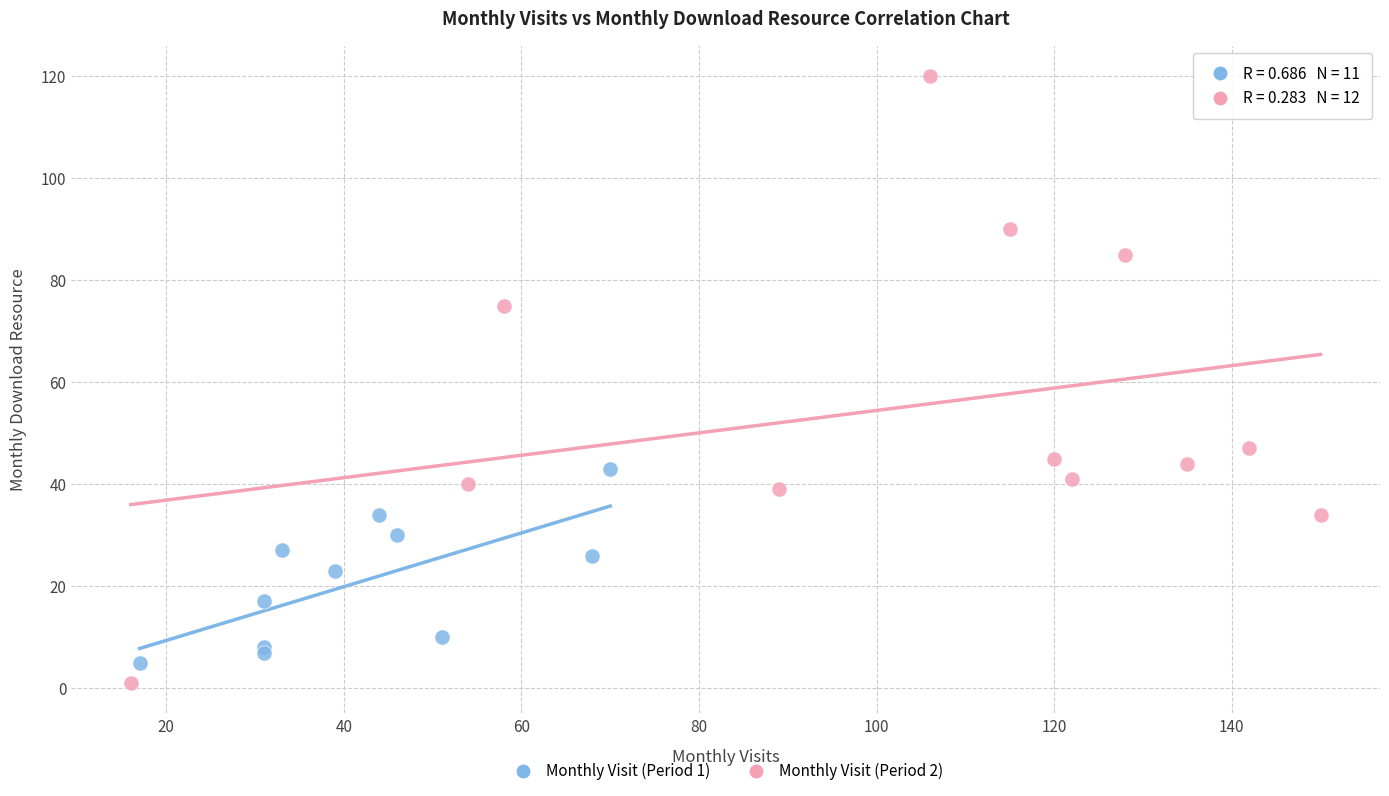

Which series has the widest spread of Y values?

Monthly Visit (Period 2)